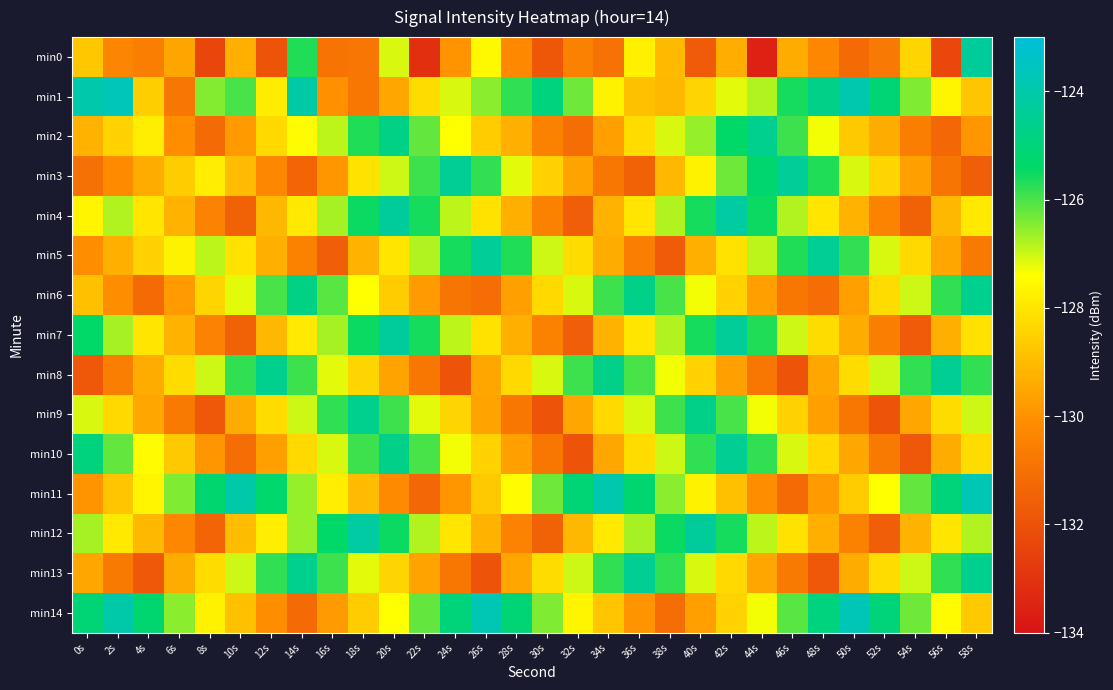

Count the number of categories in the chart.

30